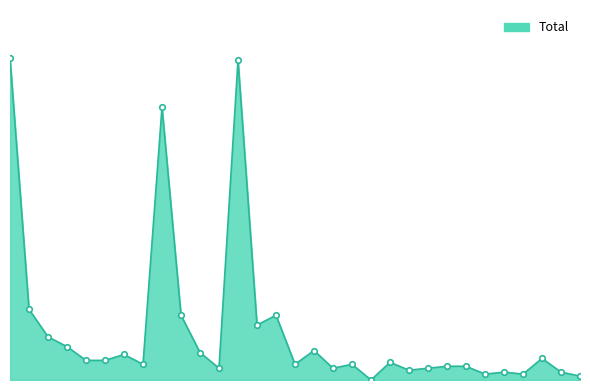

List the labels in order of value, smallest first.

19, 30, 25, 27, 26, 29, 21, 11, 17, 22, 23, 24, 7, 15, 18, 20, 4, 5, 28, 6, 10, 16, 3, 2, 13, 9, 14, 1, 8, 12, 0